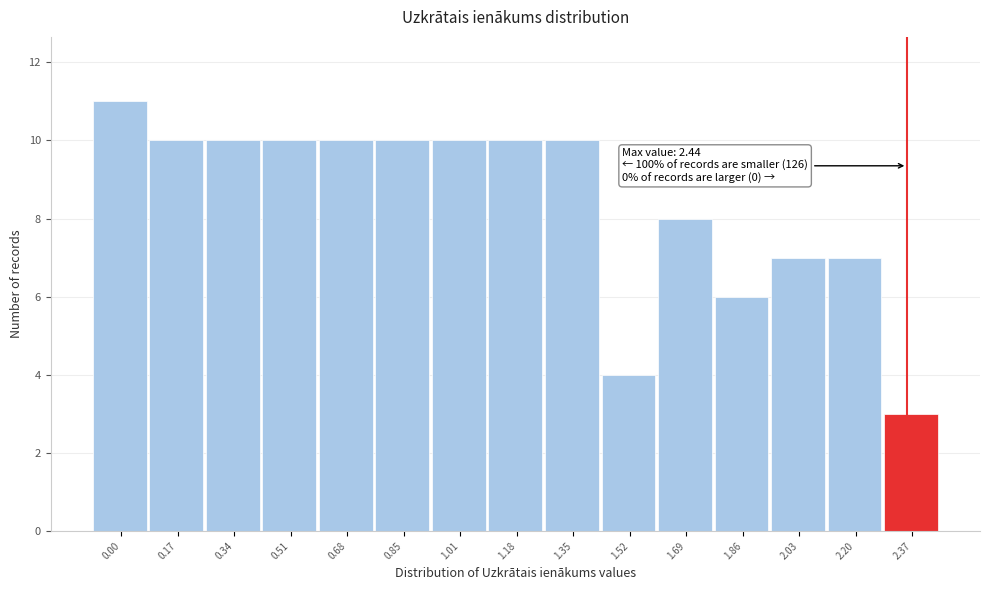

Reading left to right, list all the values displayed in this chart.

11	10	10	10	10	10	10	10	10	4	8	6	7	7	3